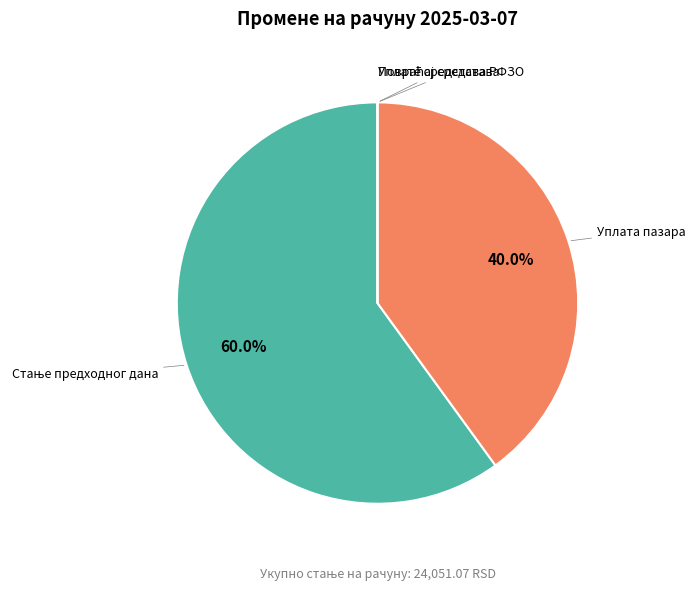

Is there a majority slice in this chart?

Yes